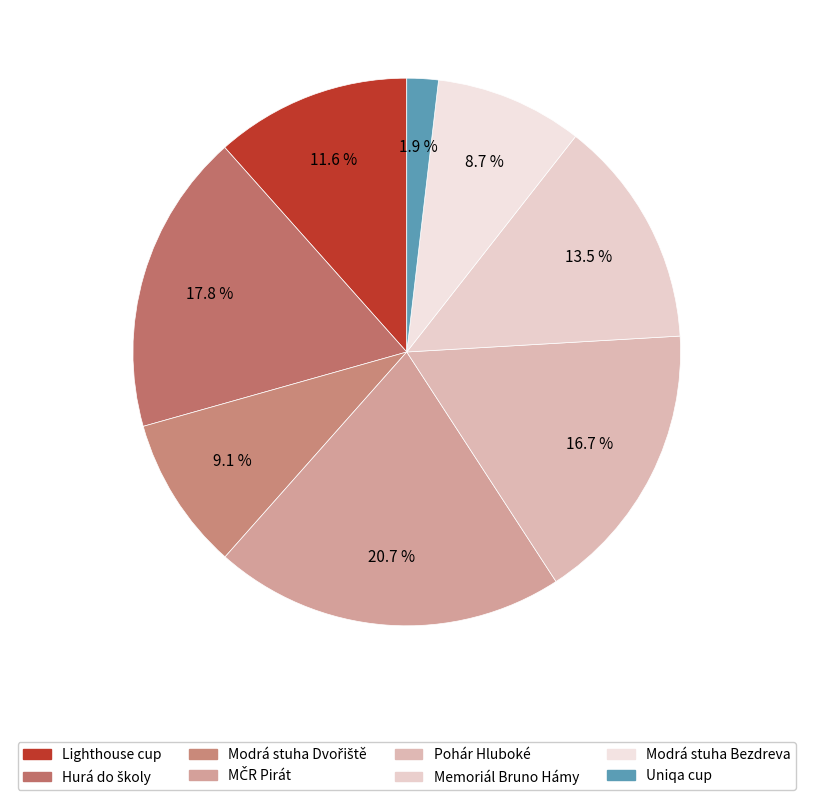

Rank the categories by value from lowest to highest.

Uniqa cup, Modrá stuha Bezdreva, Modrá stuha Dvořiště, Lighthouse cup, Memoriál Bruno Hámy, Pohár Hluboké, Hurá do školy, MČR Pirát